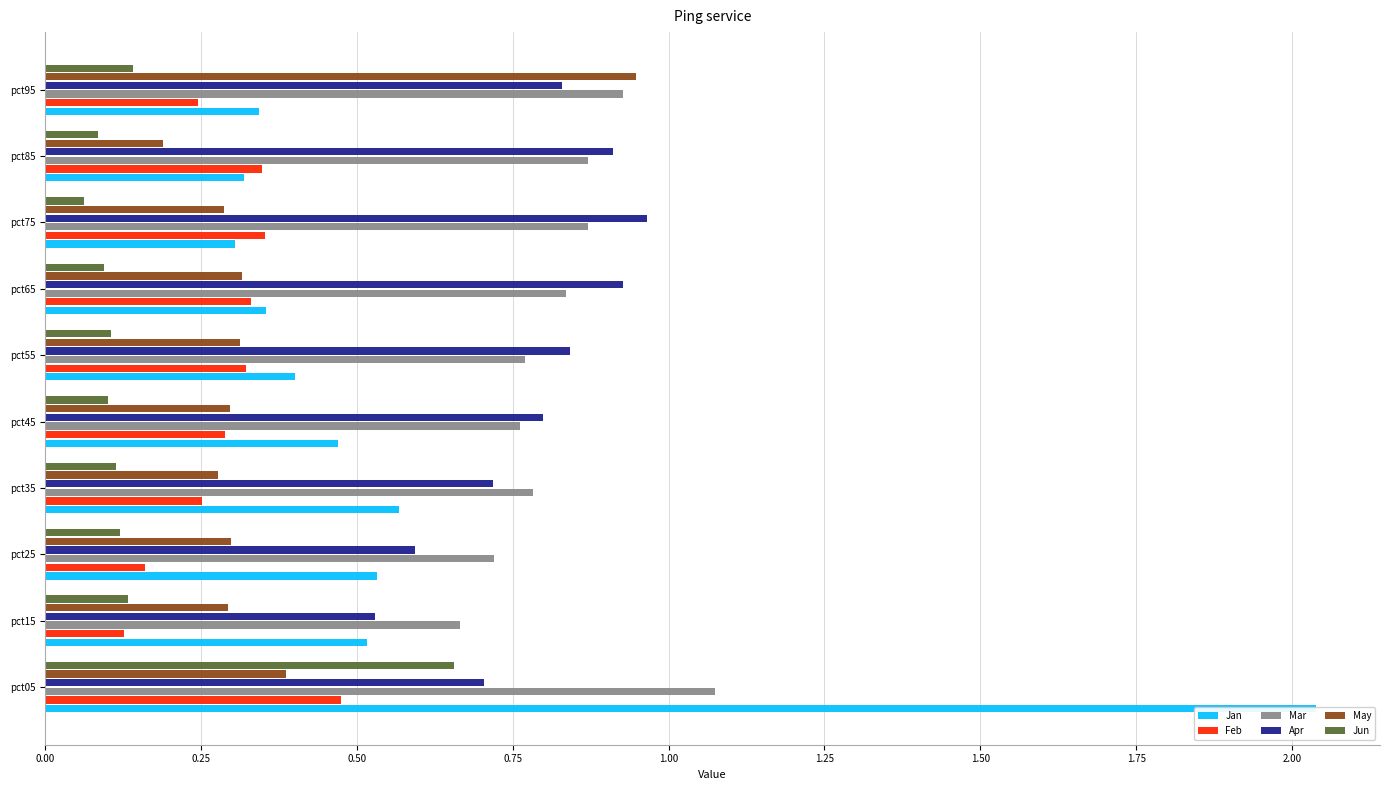

Reading left to right, extract all data points from this chart.

Jan: 2.0	0.5	0.5	0.6	0.5	0.4	0.4	0.3	0.3	0.3
Feb: 0.5	0.1	0.2	0.3	0.3	0.3	0.3	0.4	0.3	0.2
Mar: 1.1	0.7	0.7	0.8	0.8	0.8	0.8	0.9	0.9	0.9
Apr: 0.7	0.5	0.6	0.7	0.8	0.8	0.9	1.0	0.9	0.8
May: 0.4	0.3	0.3	0.3	0.3	0.3	0.3	0.3	0.2	0.9
Jun: 0.7	0.1	0.1	0.1	0.1	0.1	0.1	0.1	0.1	0.1